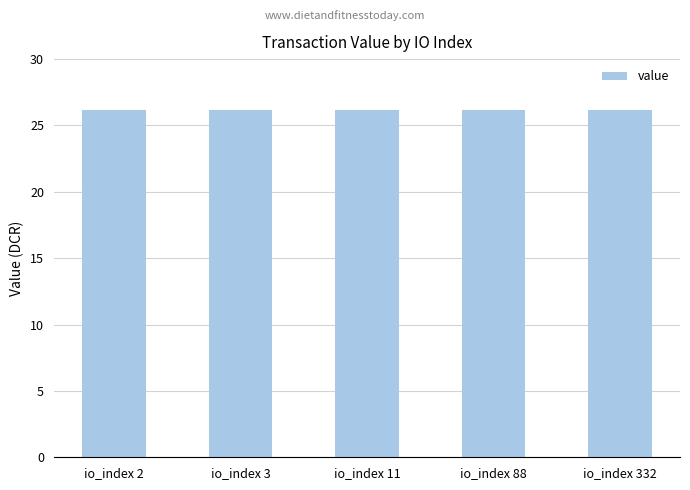

What is the sum of the values at io_index 11 and io_index 2?

52.3